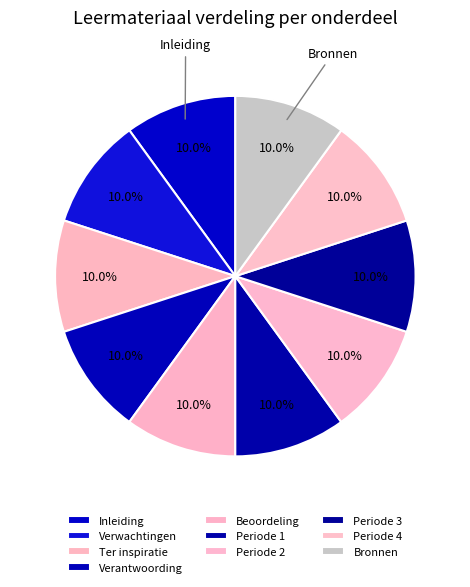

To the nearest percent, what is the average slice percentage?

10%